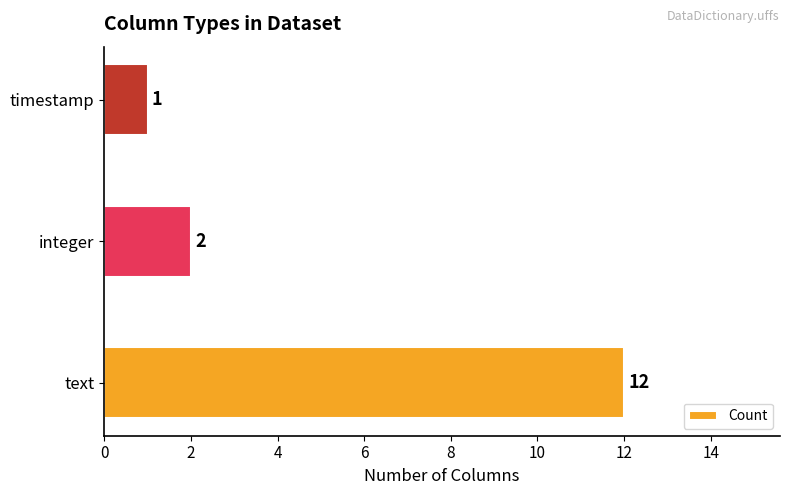

Rank the categories by value from highest to lowest.

text, integer, timestamp